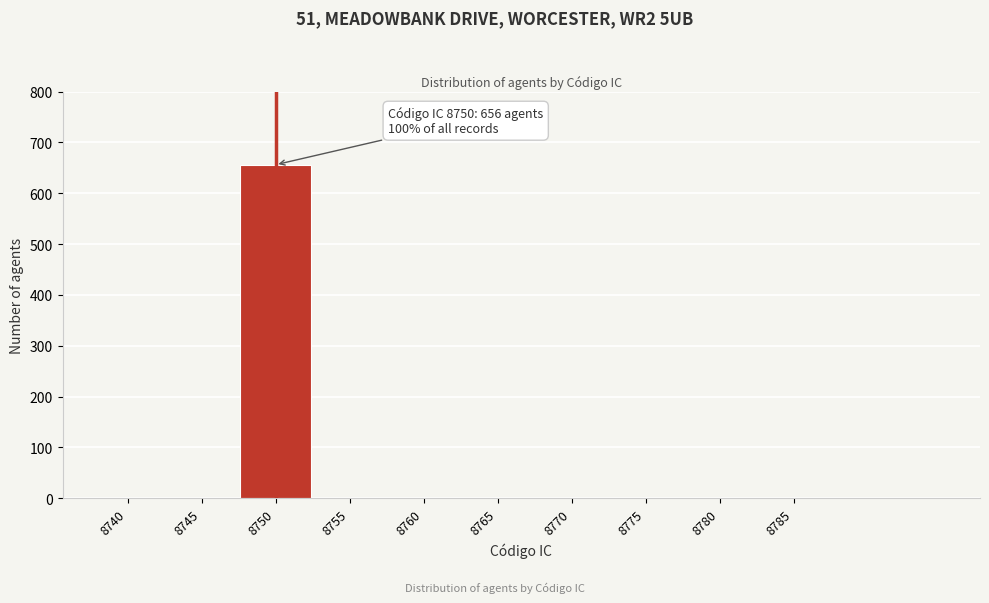

Reading left to right, list all the values displayed in this chart.

8740=0	8745=0	8750=656	8755=0	8760=0	8765=0	8770=0	8775=0	8780=0	8785=0